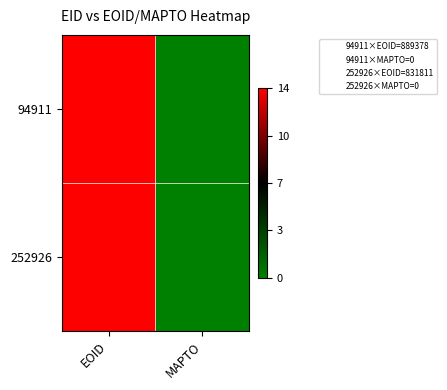

At how many categories does at least one series exceed 11?

1